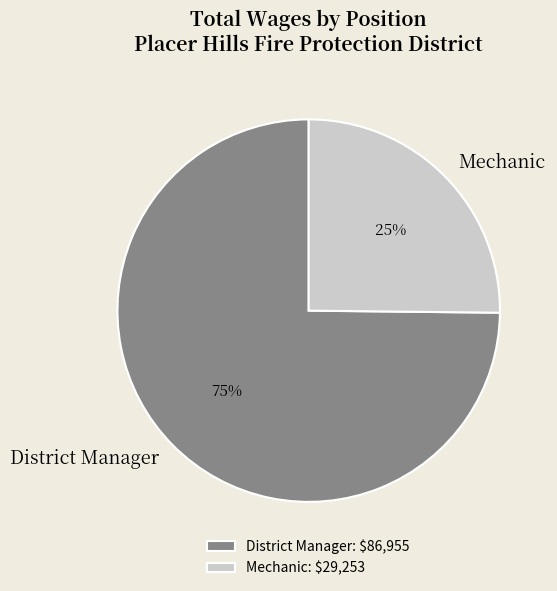

Rank the categories by value from lowest to highest.

Mechanic, District Manager